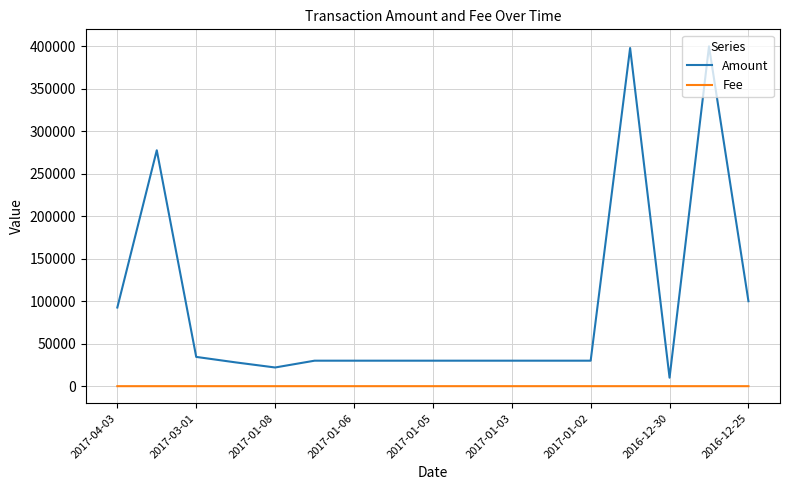

Which series has the largest total across all categories?

Amount